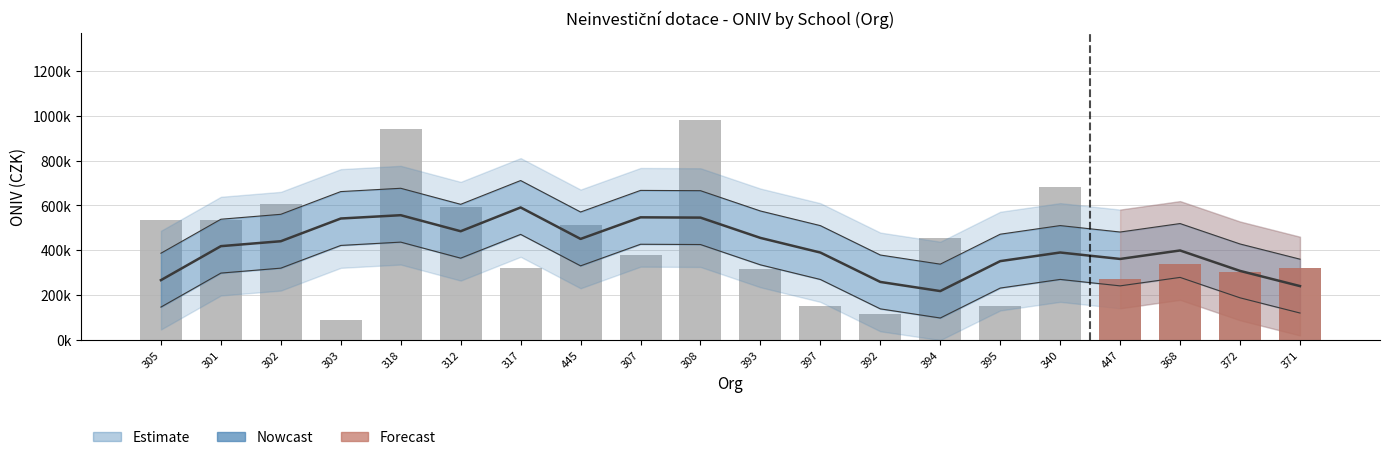

What is the difference between the maximum and second lowest values?

862000